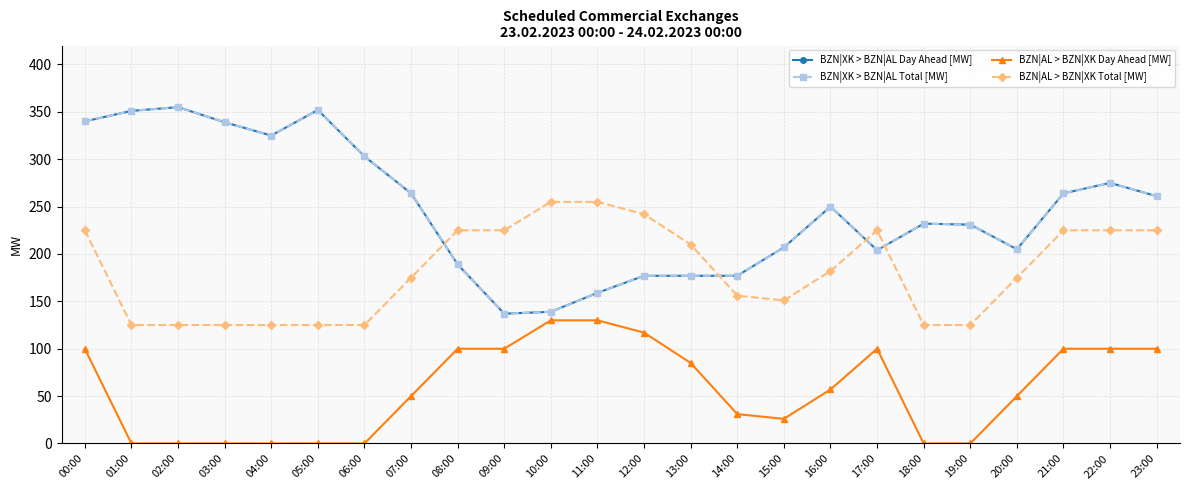

At which label is BZN|XK > BZN|AL Total [MW] closest to 246?

16:00